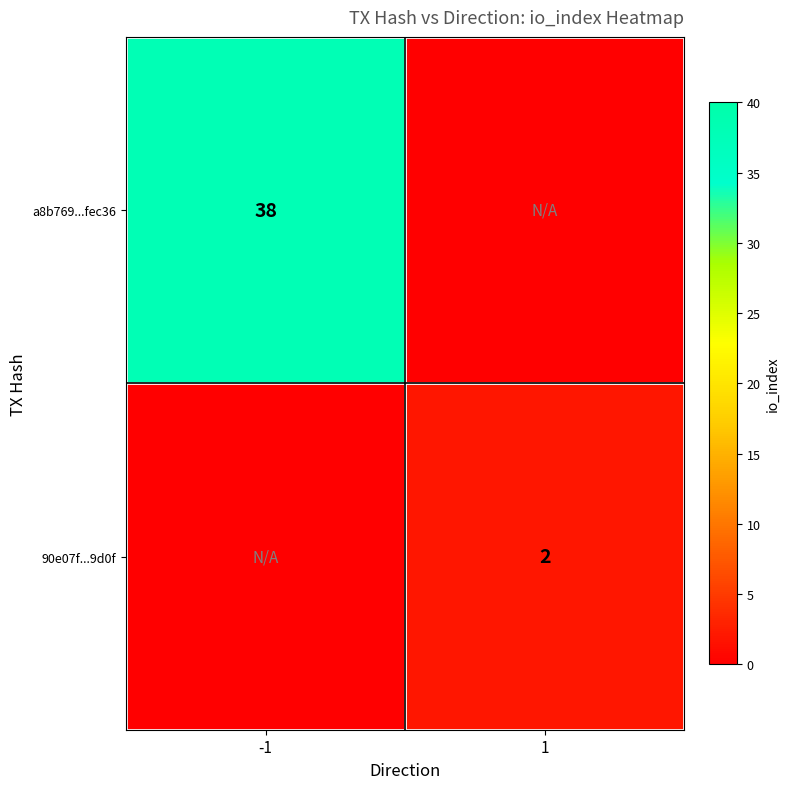

The a8b769...fec36 series shows 38 at -1. True or false?

True